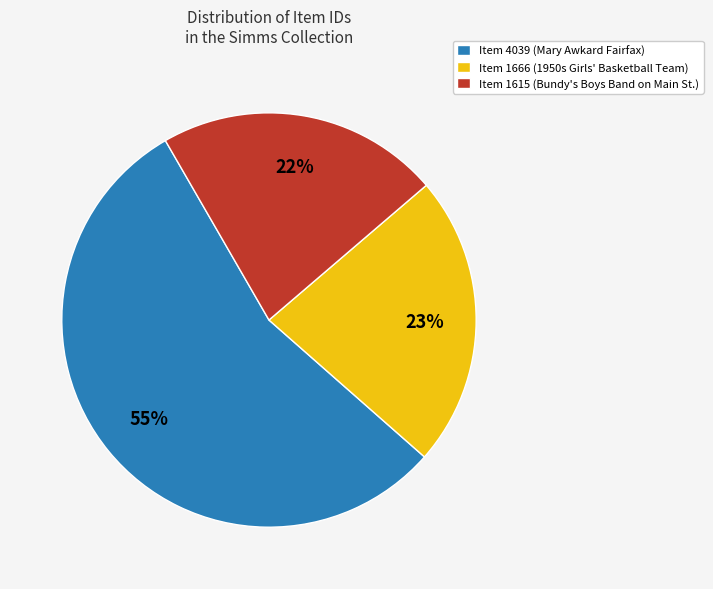

To the nearest percent, what is the difference between the largest and smallest slice percentages?

33%